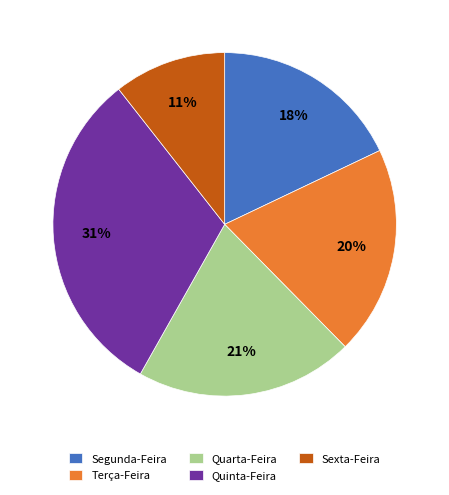

To the nearest percent, what percentage of the pie is Quinta-Feira?

31%